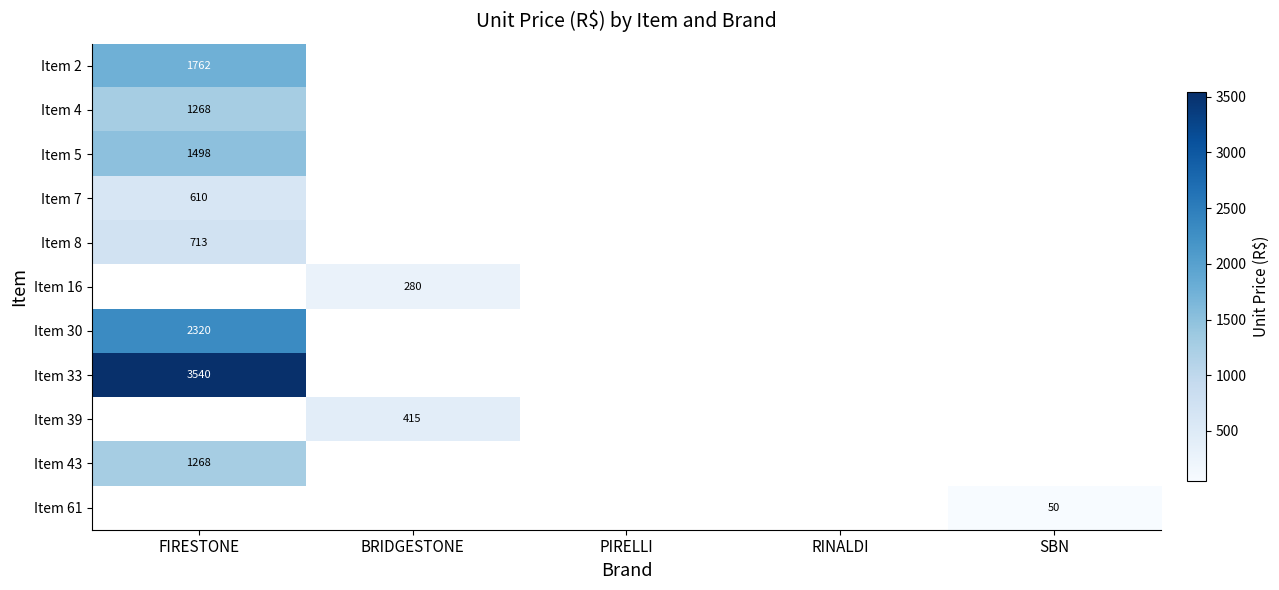

True or false: Item 33 has a value of 3540 at FIRESTONE.

True